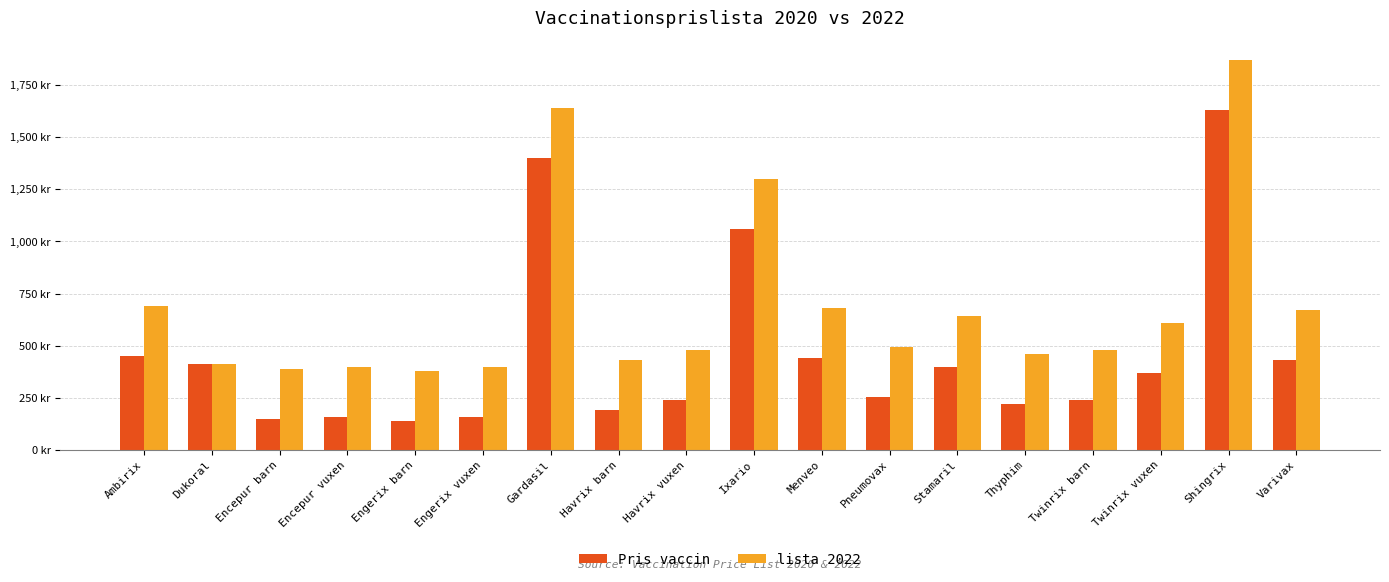

What are all the series names shown in the legend?

Pris vaccin, lista 2022